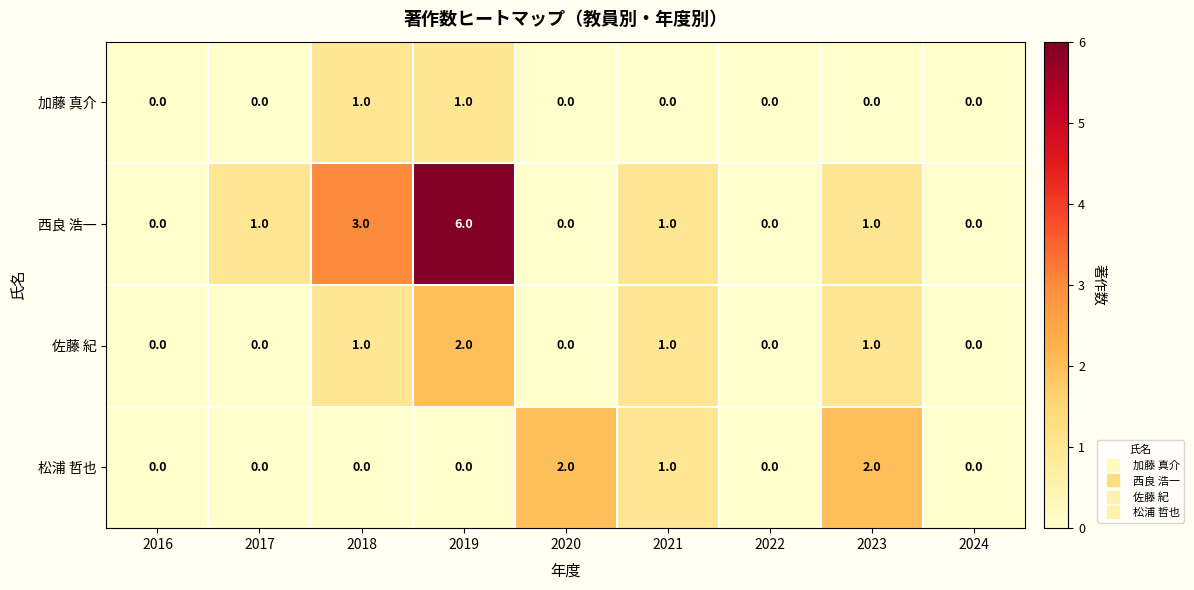

Which series has the widest spread of values?

西良 浩一